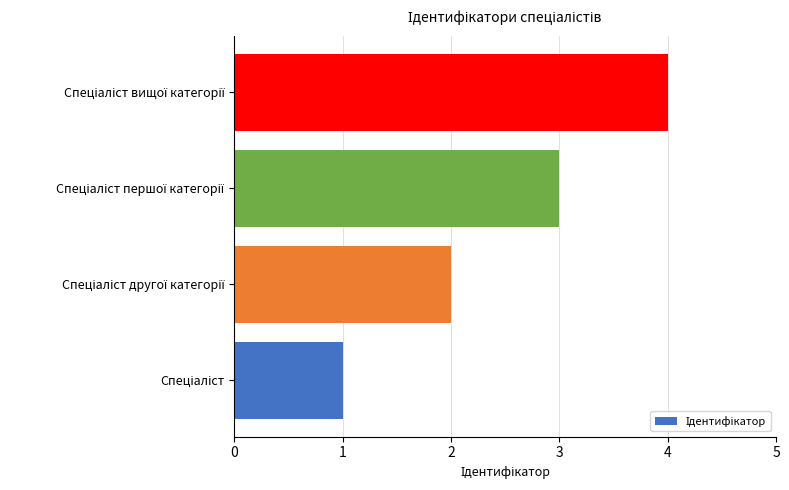

What is the difference between the maximum and minimum values?

3